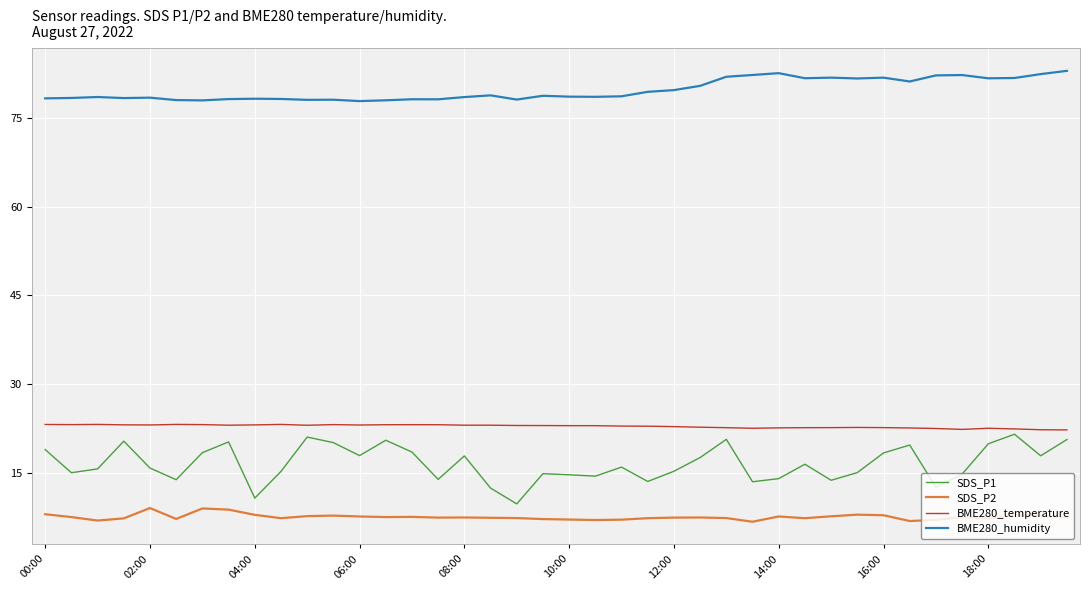

Rank the series by their maximum value, from lowest to highest.

SDS_P2, SDS_P1, BME280_temperature, BME280_humidity